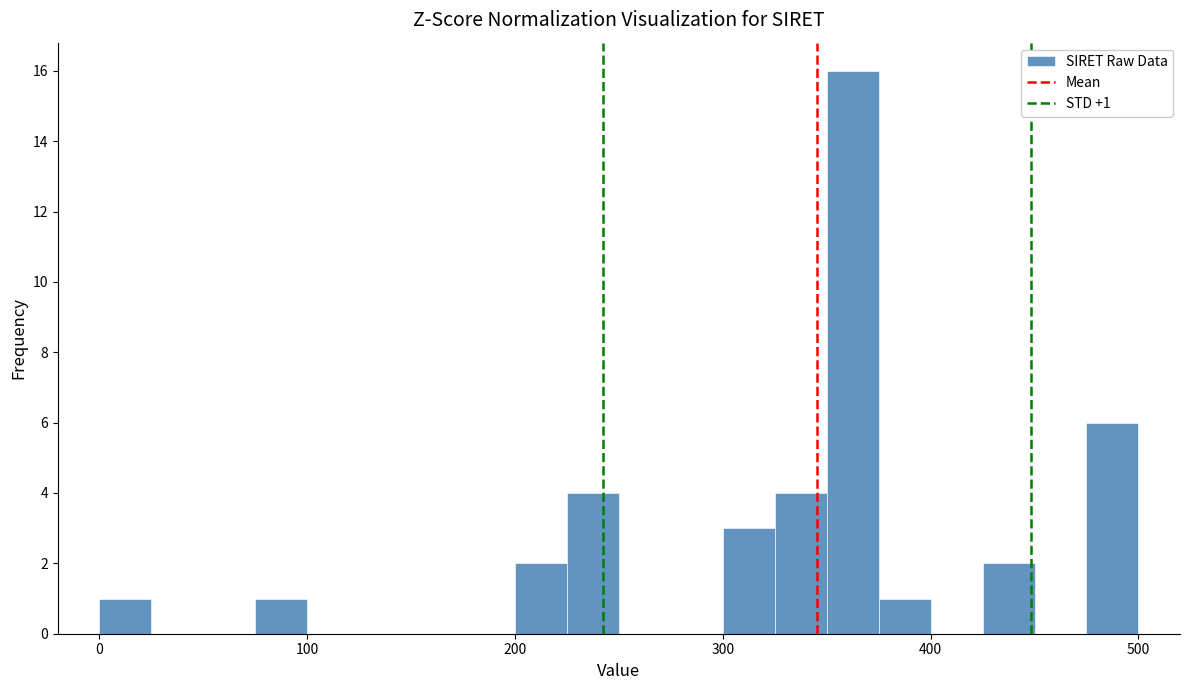

Read against the x-axis, roughly where is the centre of the tallest bar?

360